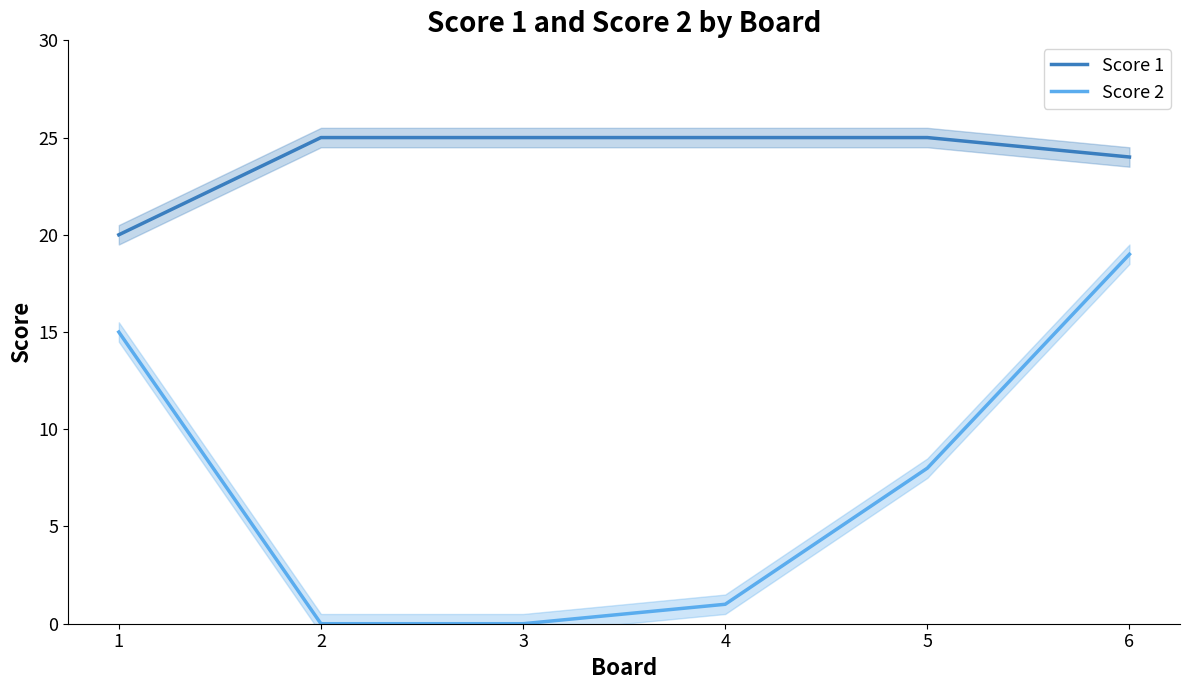

Rank the series by their maximum value, from highest to lowest.

Score 1, Score 2